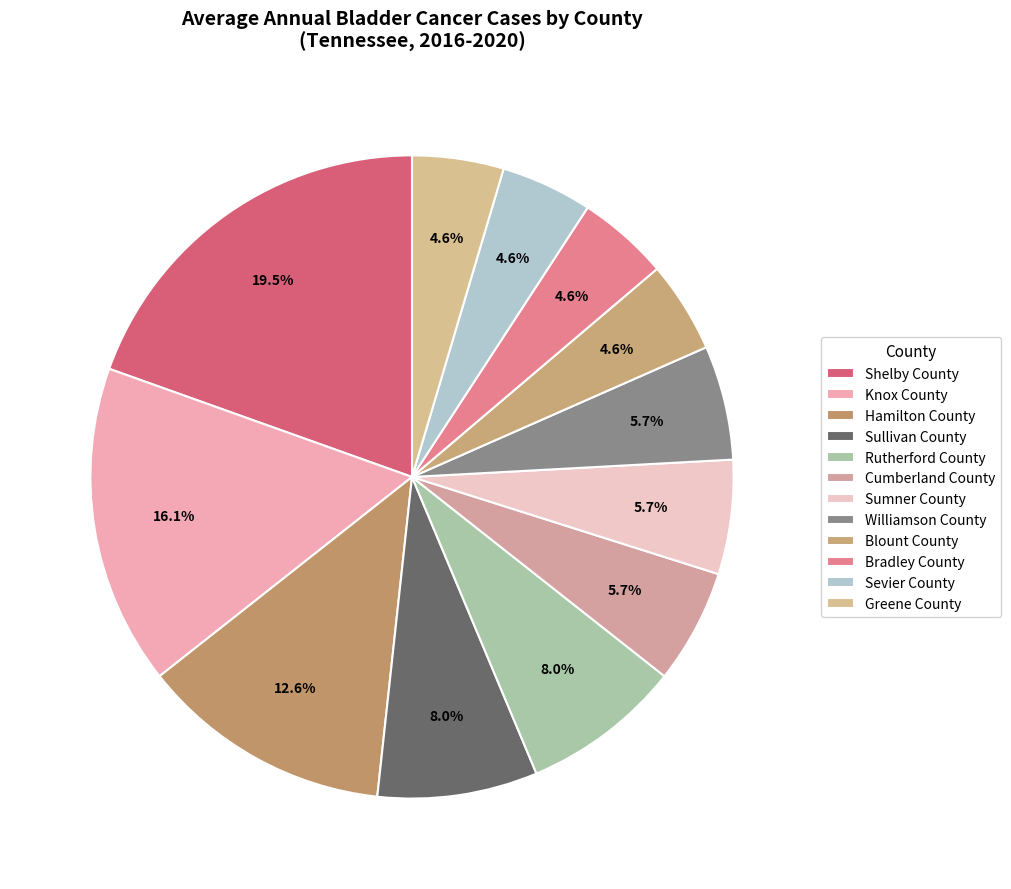

Does Williamson County represent more than half of the total?

No